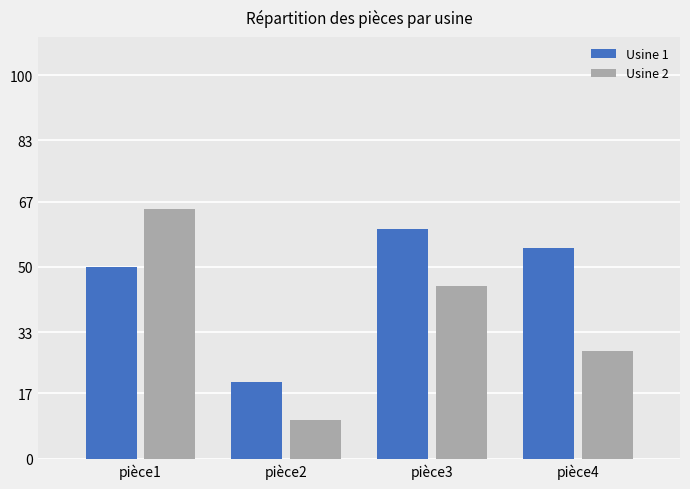

Which series has the largest total across all categories?

Usine 1